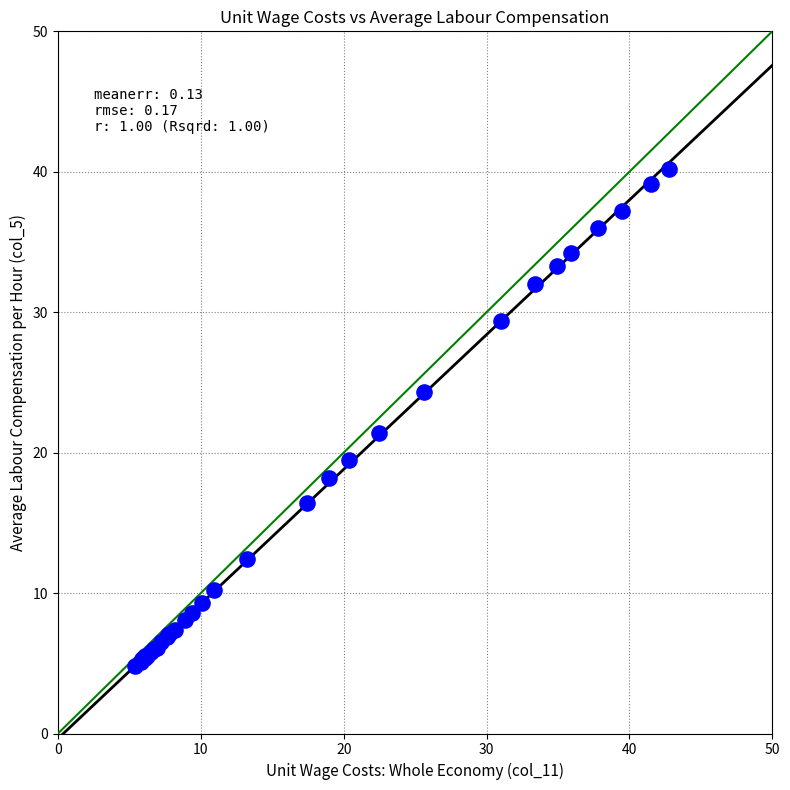

What Y value in the scatter plot is closest to 22?

21.4